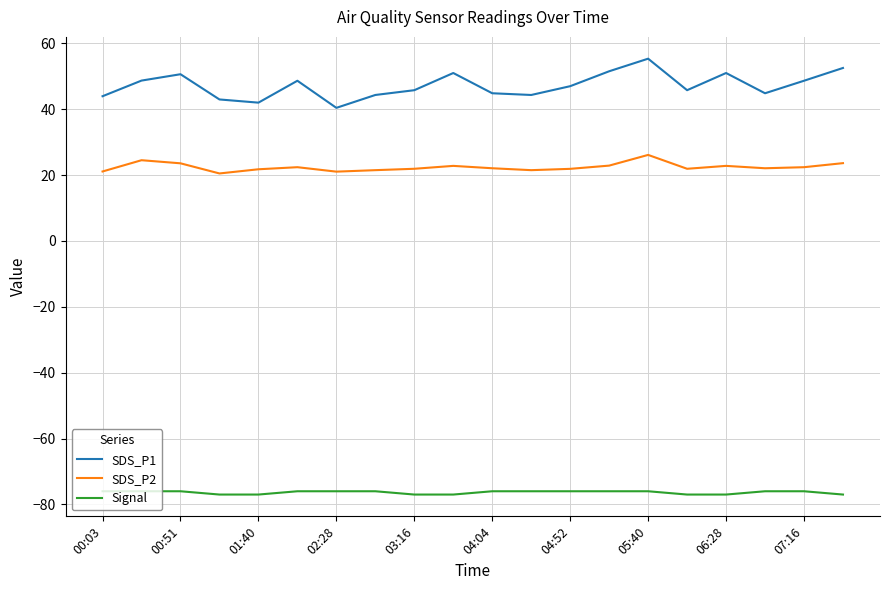

Which series has the largest total across all categories?

SDS_P1